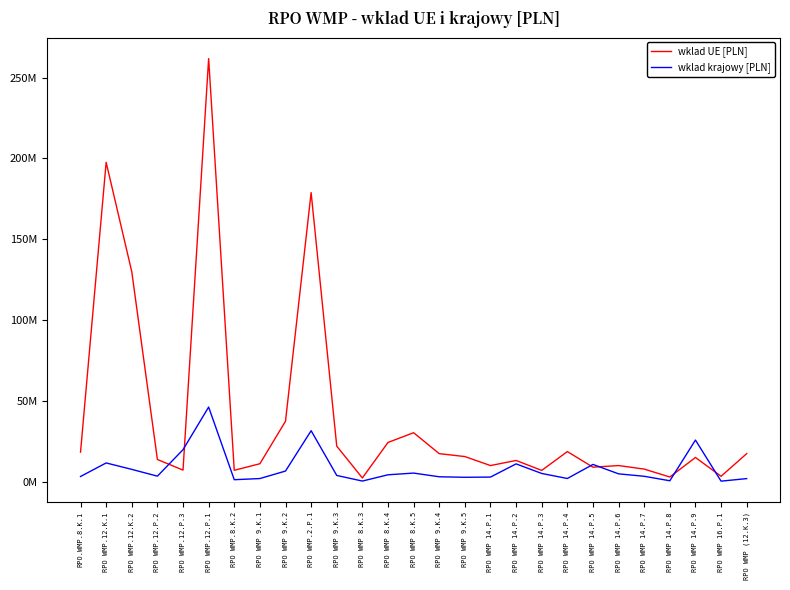

What is the difference between the maximum and minimum values in the wklad krajowy [PLN] series?

45837379.4